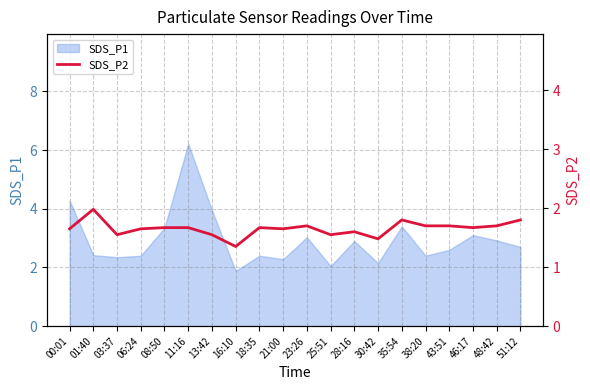

The SDS_P1 series shows 4.3 at 46:17. True or false?

False